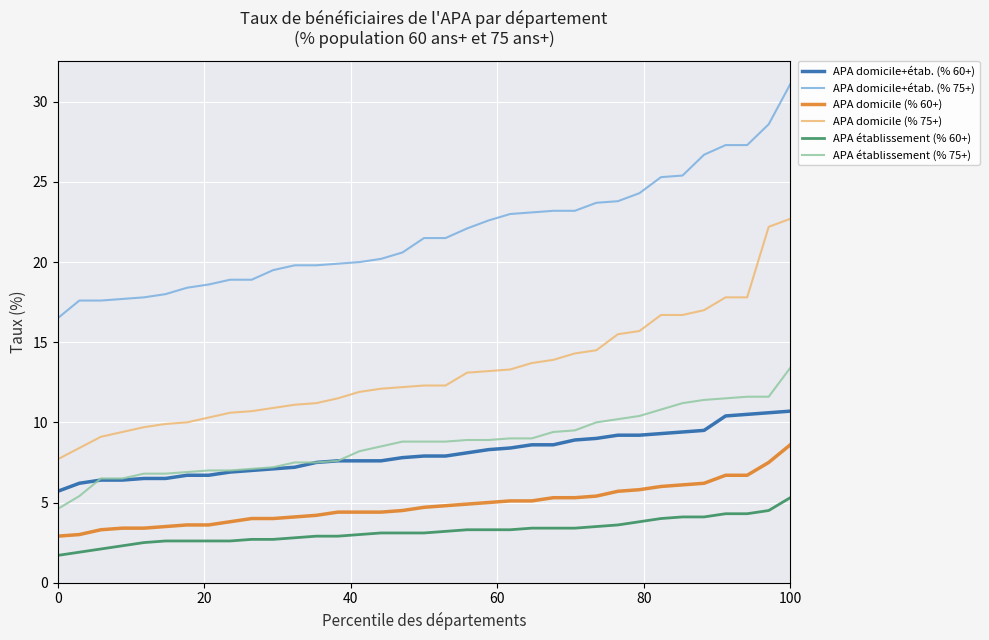

True or false: APA domicile (% 75+) and APA établissement (% 60+) intersect in this chart.

False